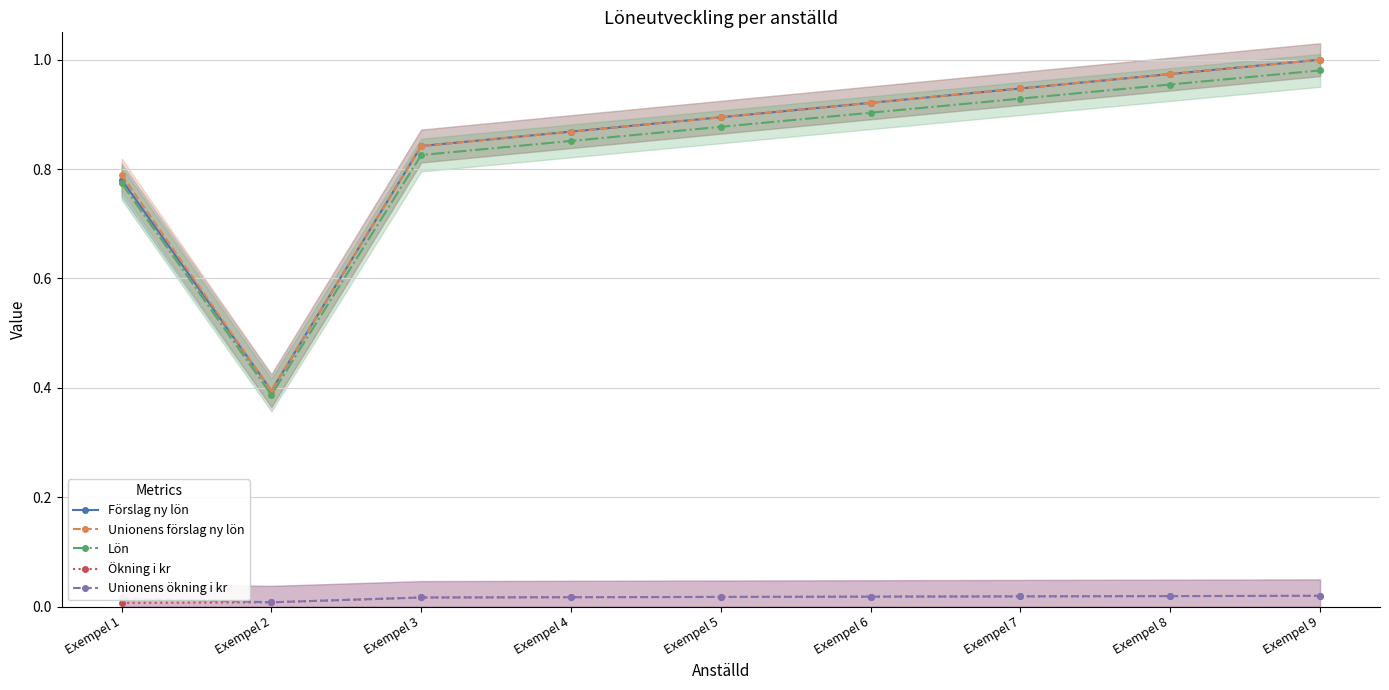

Where is the first local minimum for Unionens förslag ny lön?

Exempel 2